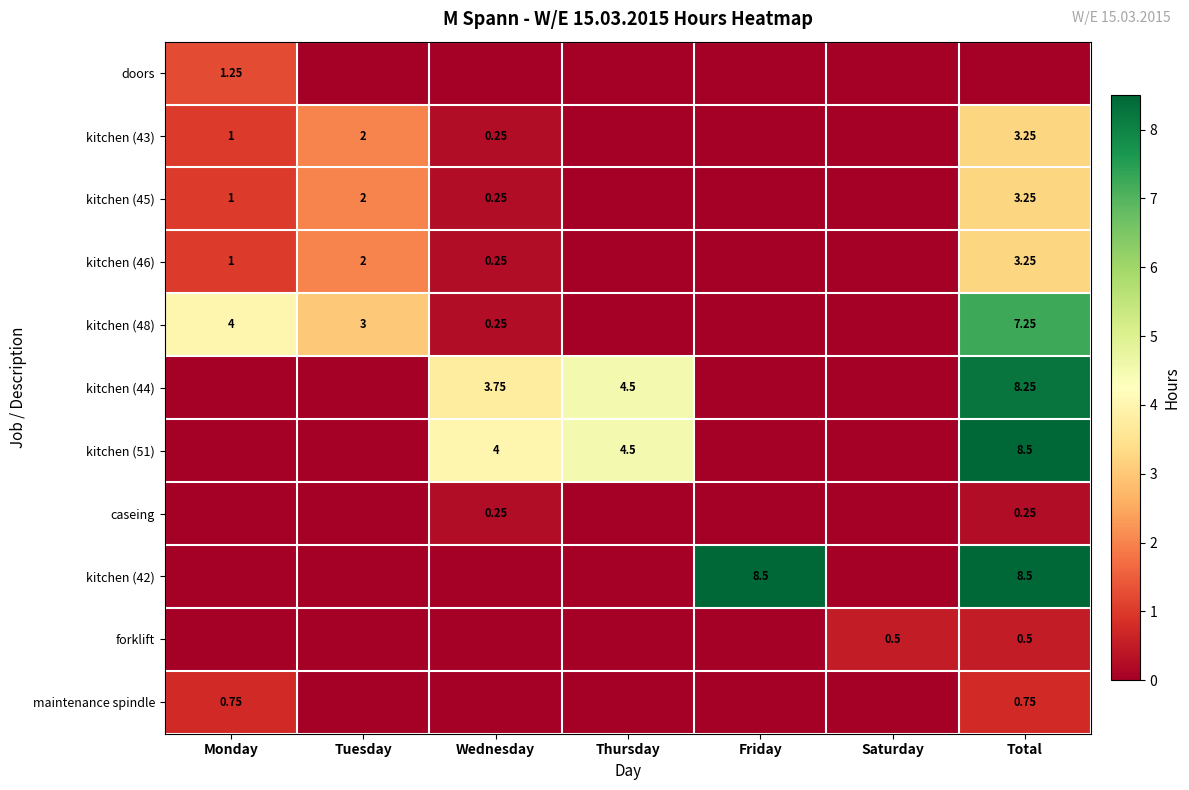

What is the total value across all series at Monday?

9.0